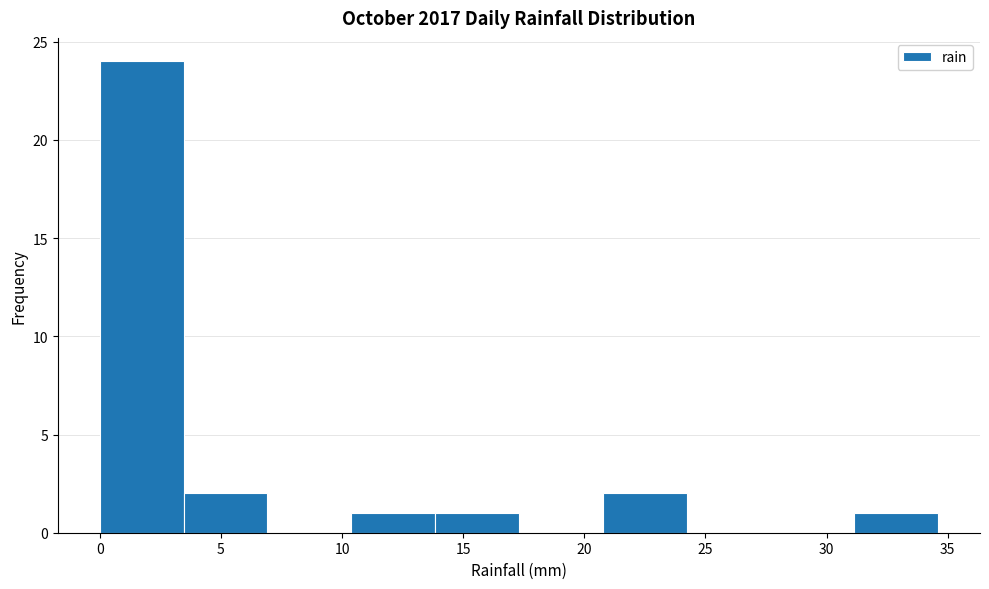

Reading left to right, transcribe this chart: for each bar, give the range it covers on the x-axis and its height. Neither the bar edges nor the heights are printed on the chart, so give them approximately, as read against the axes.

0.0 to 3.5: 24
3.5 to 7.0: 2
7.0 to 10.5: 0
10.5 to 14.0: 1
14.0 to 17.5: 1
17.5 to 21.0: 0
21.0 to 24.0: 2
24.0 to 27.5: 0
27.5 to 31.0: 0
31.0 to 34.5: 1